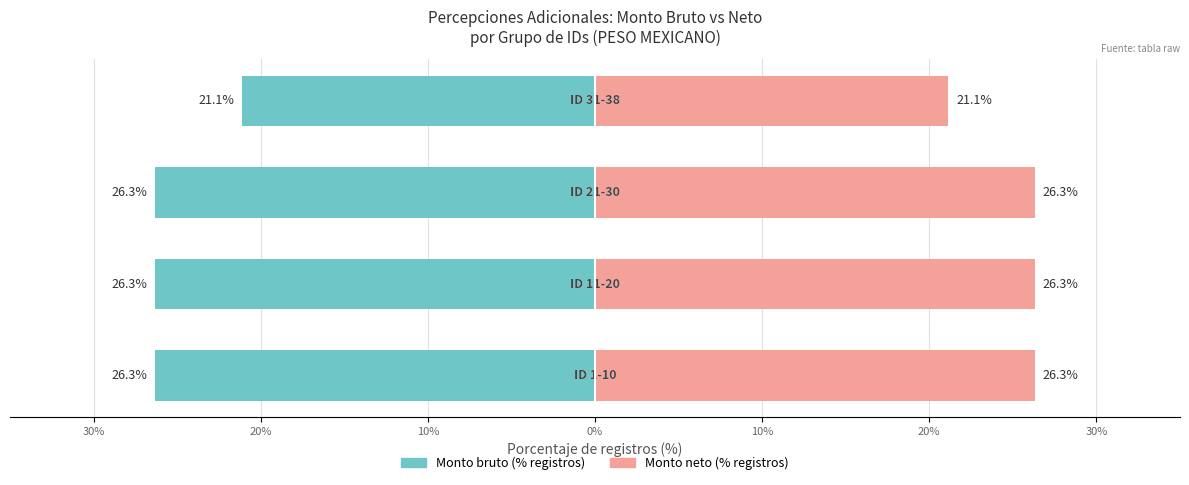

The value of Monto neto (% registros) at 20% is 26.3. True or false?

True